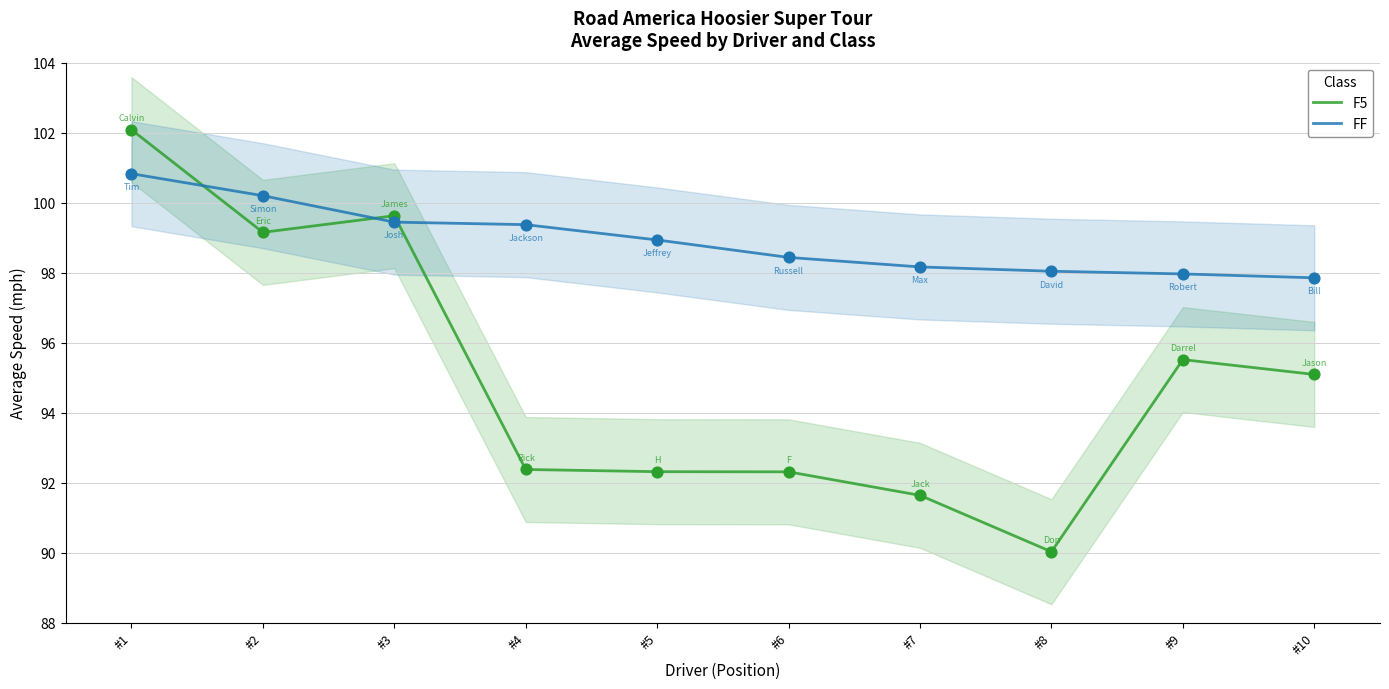

What is the total value across all series at #9?

193.5